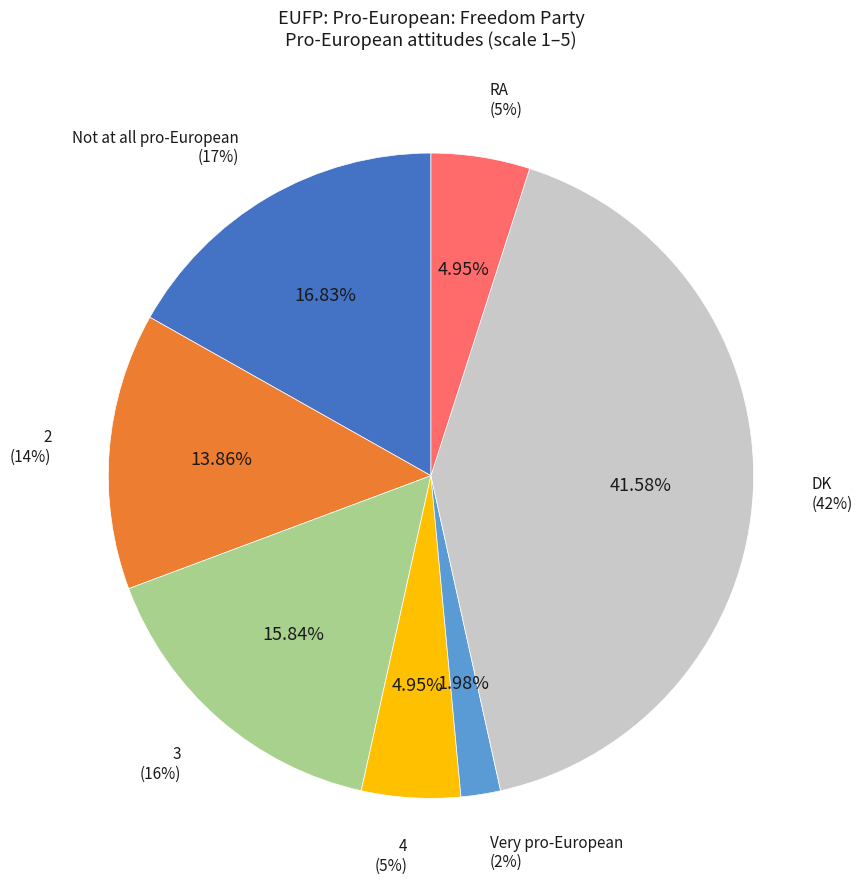

To the nearest percent, what percentage of the pie is DK?

42%